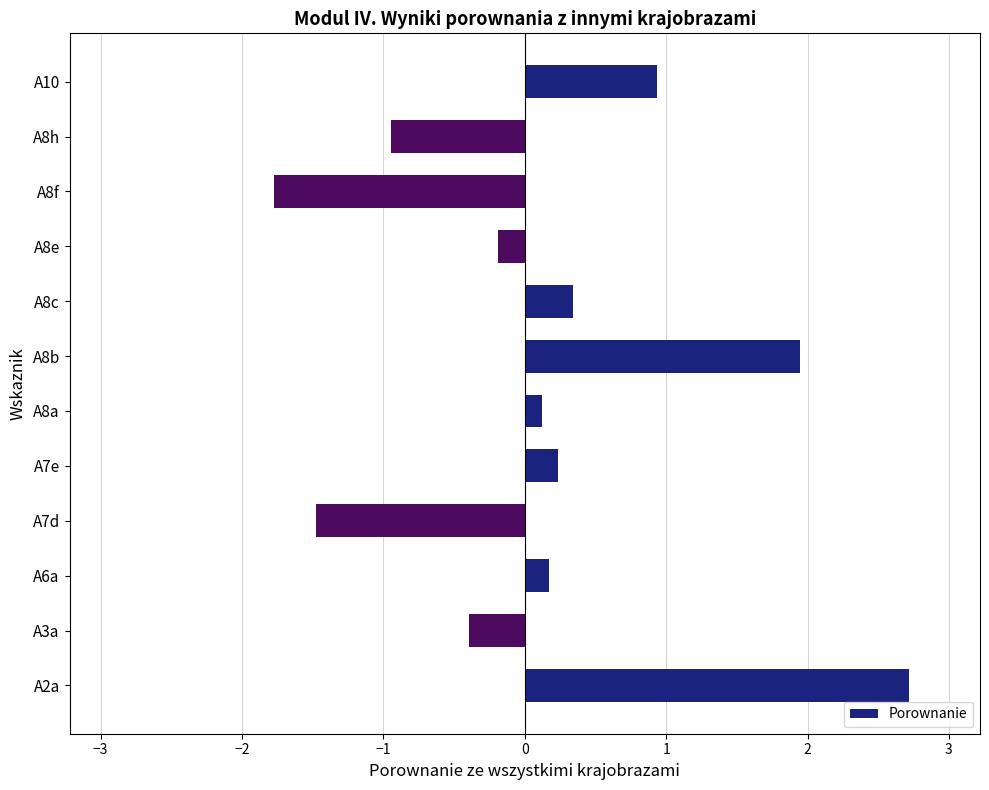

The chart shows a value of 1.9 at A8b. True or false?

True